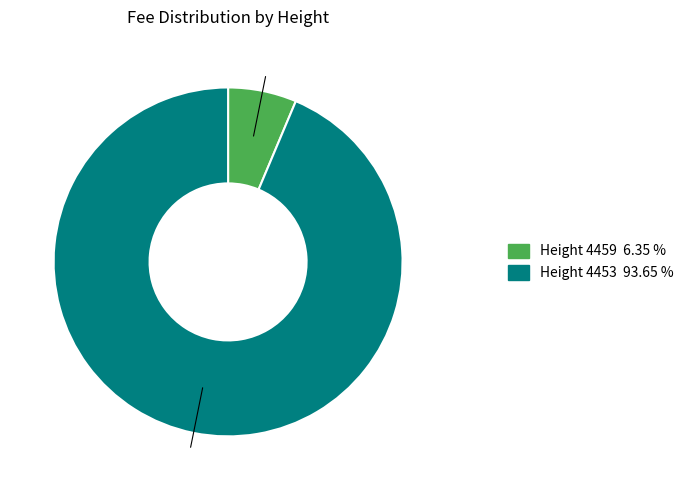

Is there a majority slice in this chart?

Yes